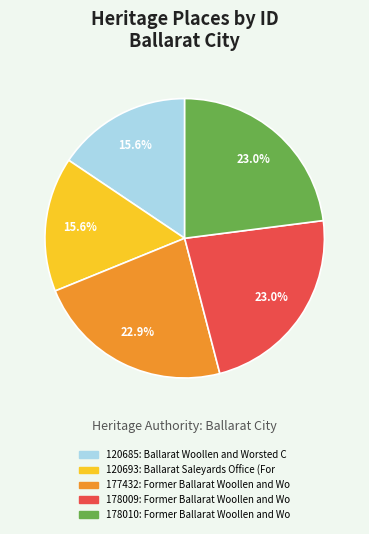

Is there a majority slice in this chart?

No